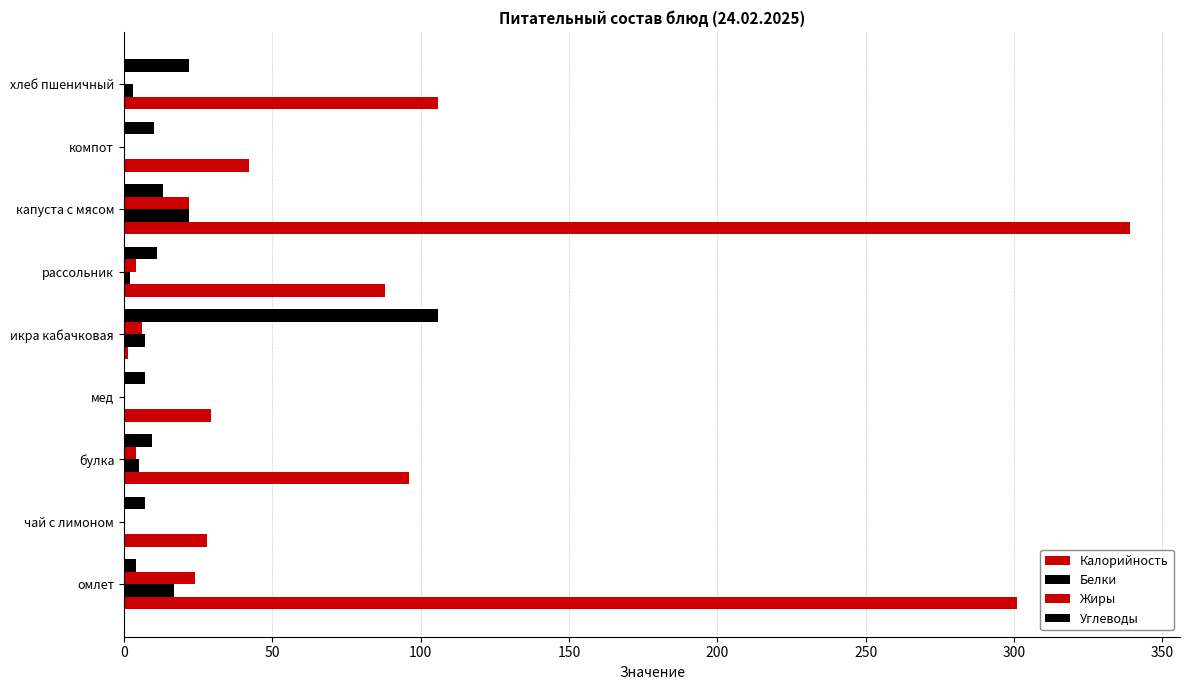

What is the sum of all Углеводы values?

189.4